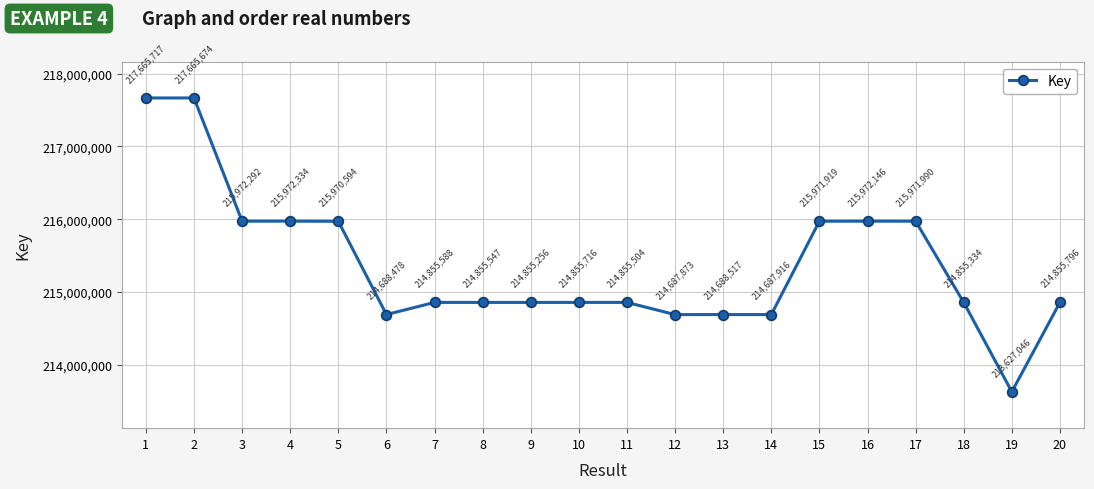

Rank the categories by value from lowest to highest.

19, 12, 14, 6, 13, 9, 18, 11, 8, 7, 10, 20, 5, 15, 17, 16, 3, 4, 2, 1